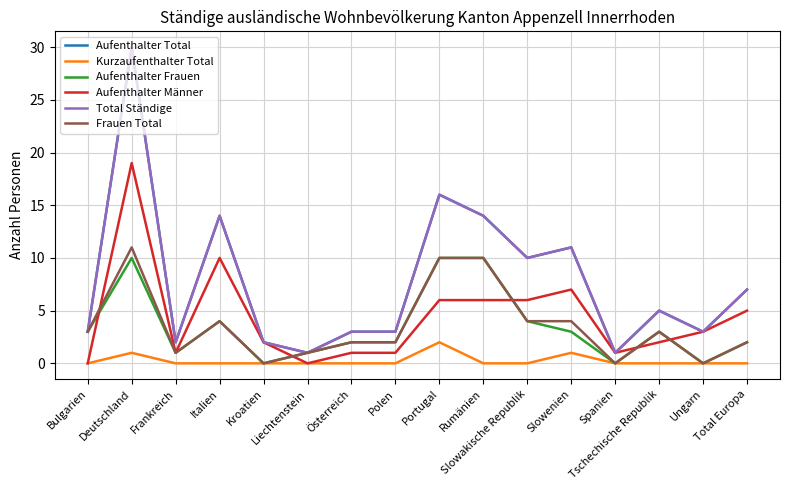

Which series has the widest spread of values?

Aufenthalter Total